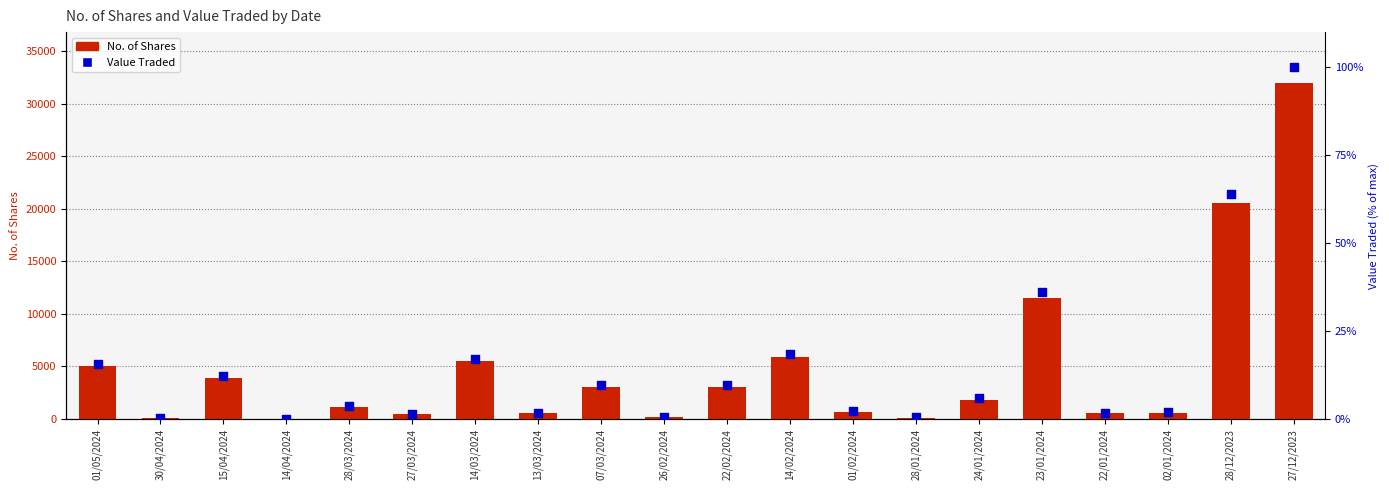

Is the value of Value Traded at 15/04/2024 greater than the value of No. of Shares at 13/03/2024?

No